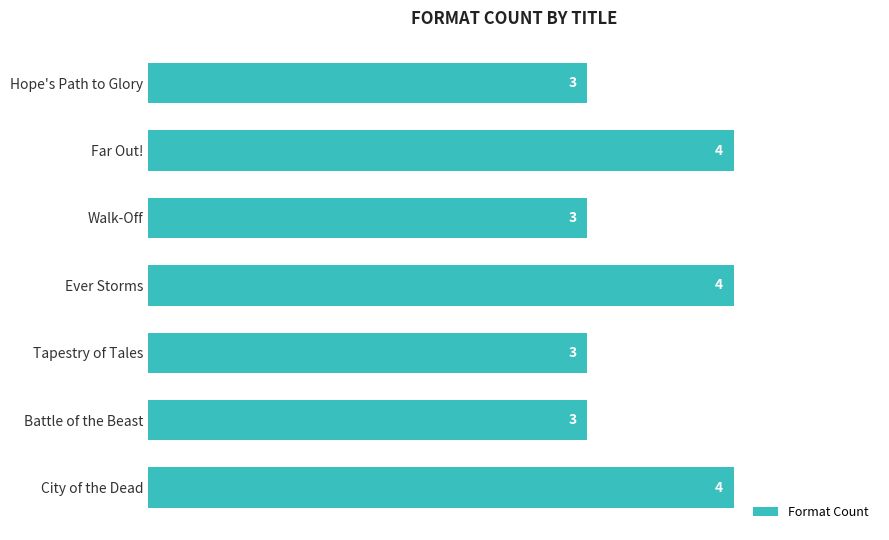

What is the average value?

3